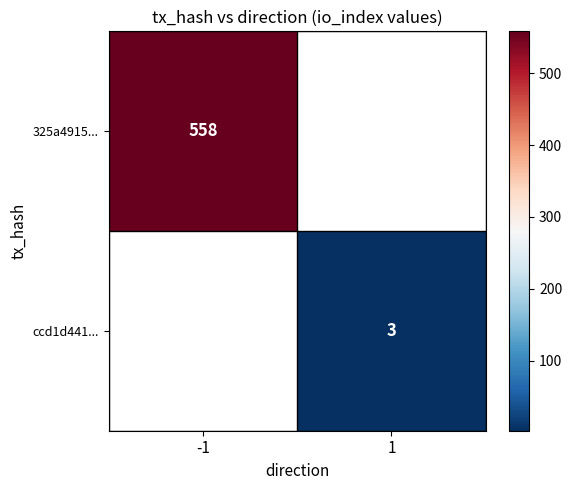

What is the greatest value displayed?

558.0